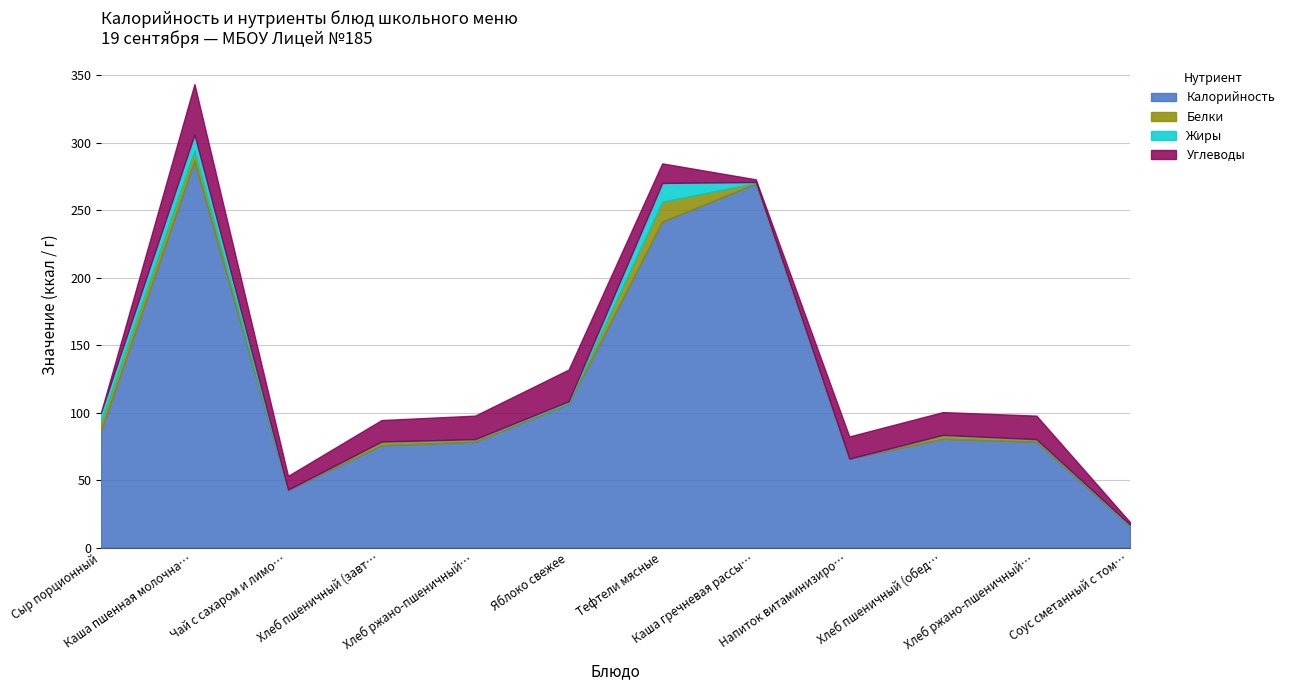

True or false: Белки and Калорийность cross at least once.

False